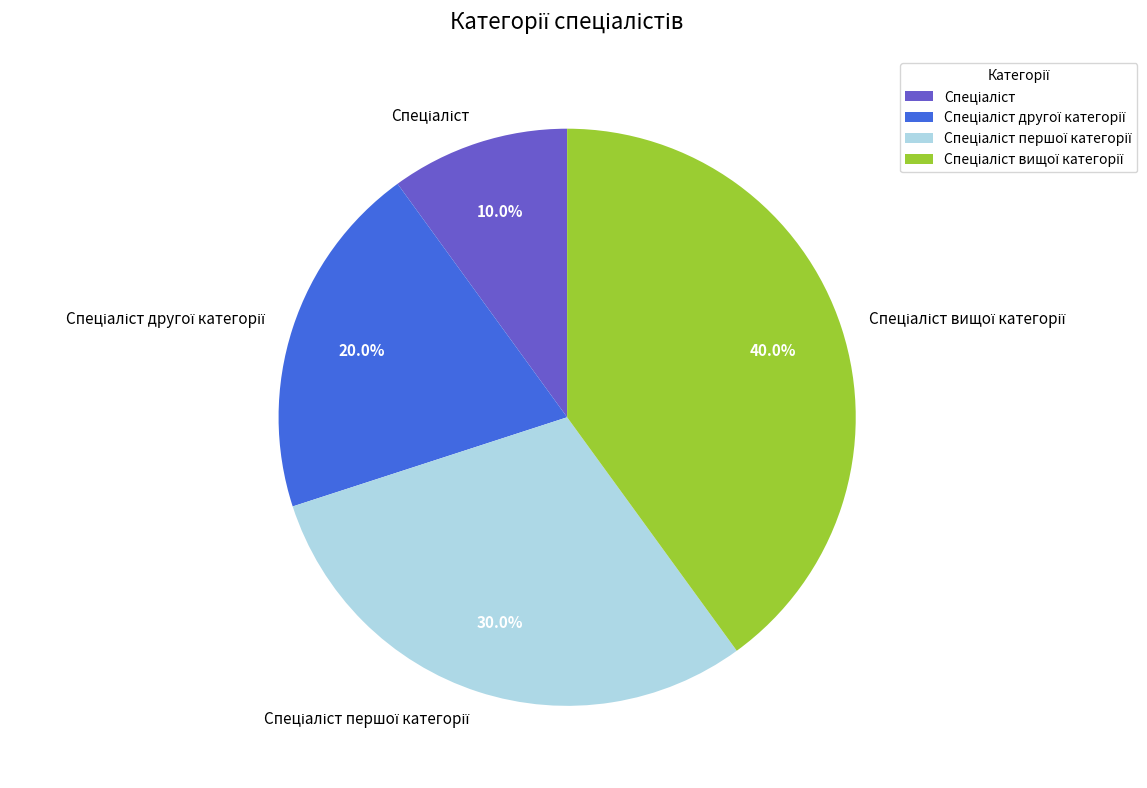

Is there any slice that represents more than half of the pie?

No